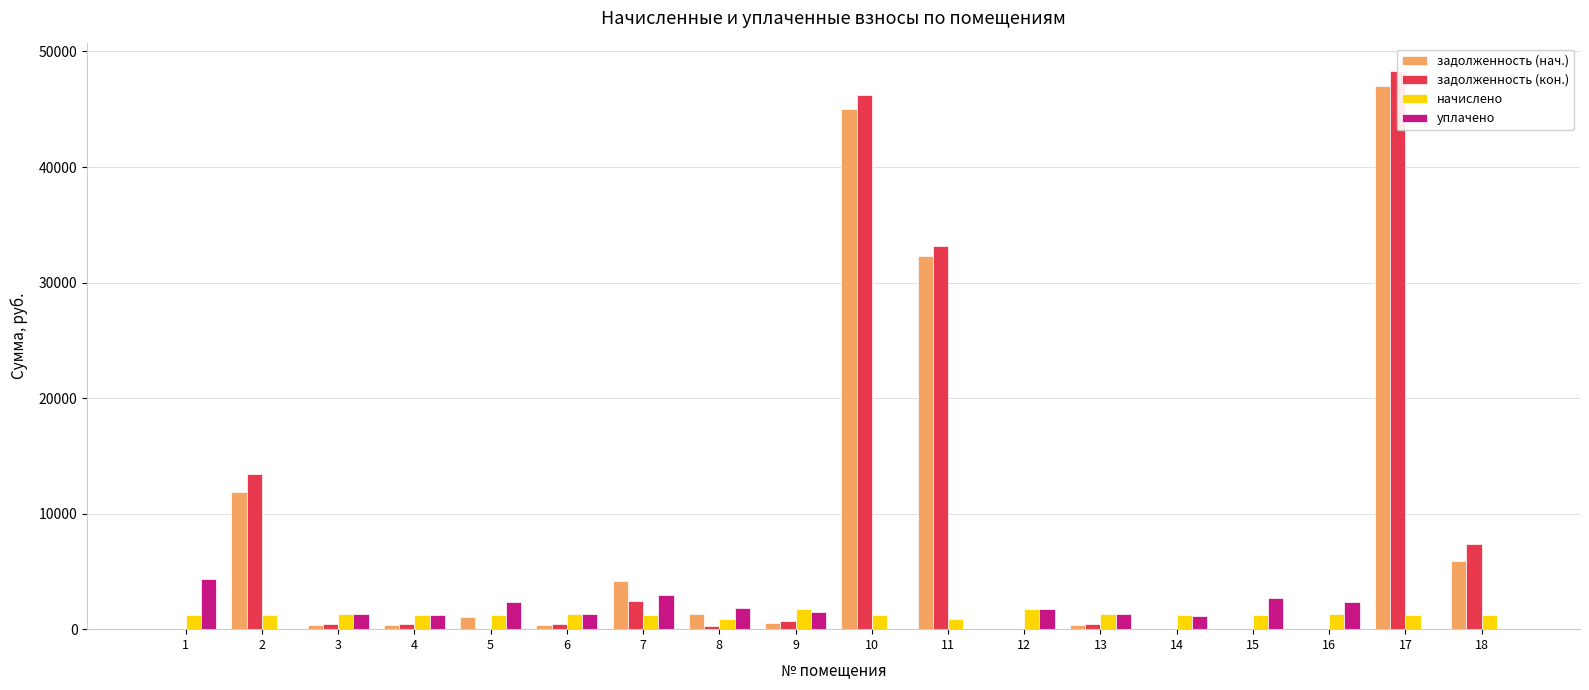

How many bars are there in total?

72